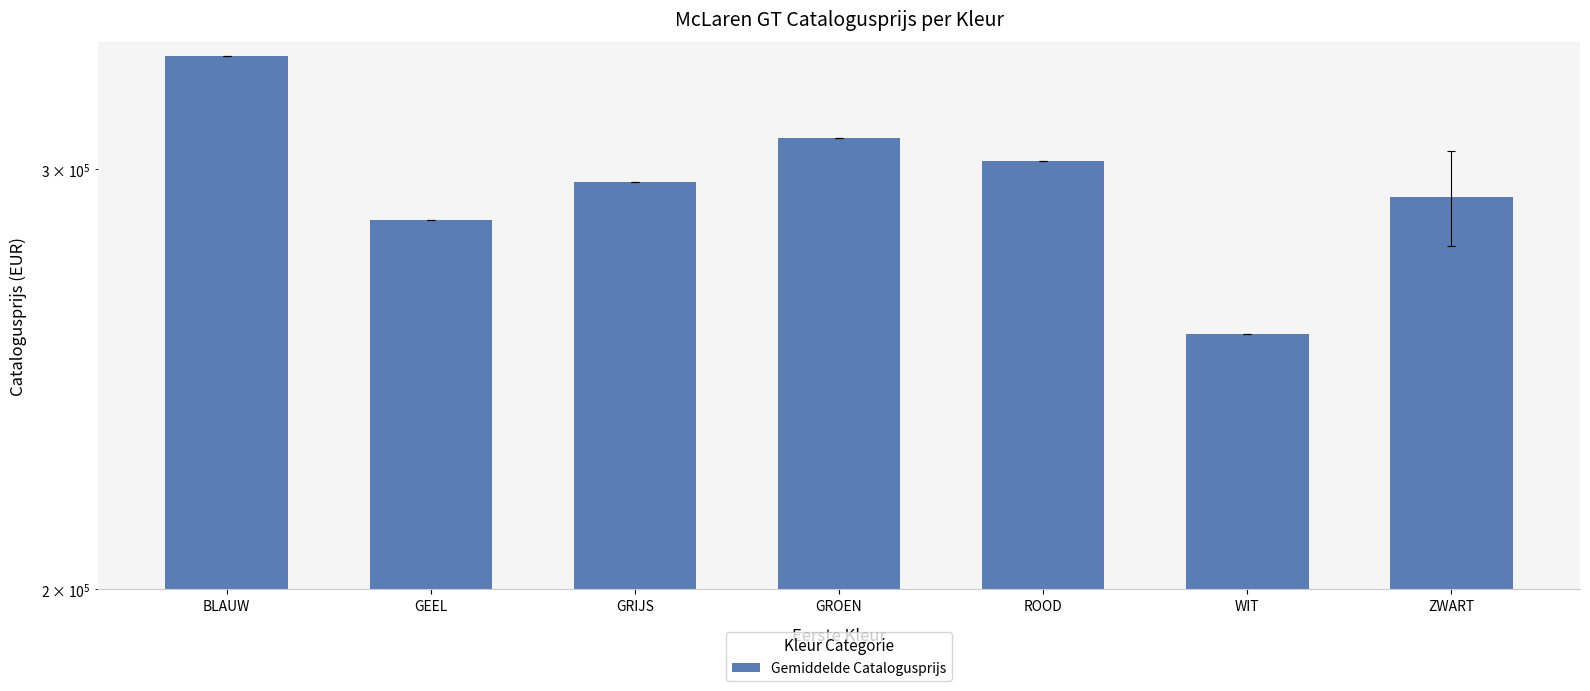

What is the change in value from ROOD to WIT?

-46657.0